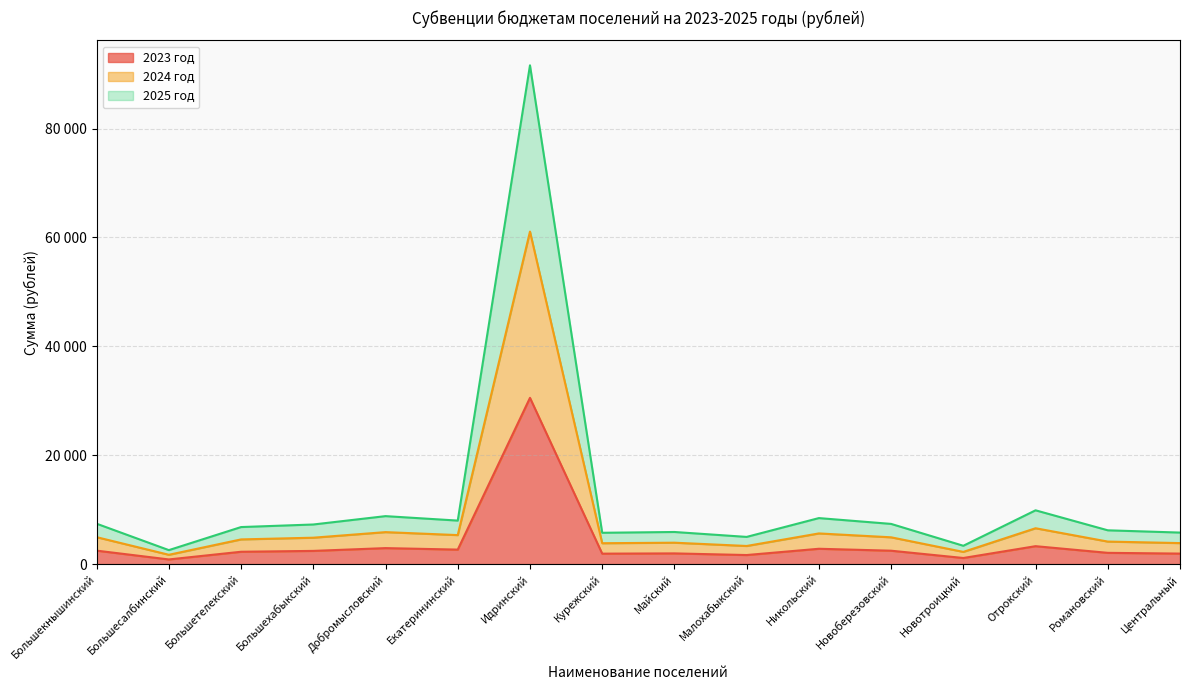

Reading left to right, list all the values displayed in this chart.

2023 год: Большекнышинский=2473	Большесалбинский=856	Большетелекский=2268	Большехабыкский=2425	Добромысловский=2937	Екатерининский=2664	Идринский=30536	Курежский=1918	Майский=1966	Малохабыкский=1665	Никольский=2817	Новоберезовский=2461	Новотроицкий=1122	Отрокский=3293	Романовский=2069	Центральный=1930
2024 год: Большекнышинский=4946	Большесалбинский=1712	Большетелекский=4536	Большехабыкский=4850	Добромысловский=5874	Екатерининский=5328	Идринский=61072	Курежский=3836	Майский=3932	Малохабыкский=3330	Никольский=5634	Новоберезовский=4922	Новотроицкий=2244	Отрокский=6586	Романовский=4138	Центральный=3860
2025 год: Большекнышинский=7419	Большесалбинский=2568	Большетелекский=6804	Большехабыкский=7275	Добромысловский=8811	Екатерининский=7992	Идринский=91608	Курежский=5754	Майский=5898	Малохабыкский=4995	Никольский=8451	Новоберезовский=7383	Новотроицкий=3366	Отрокский=9879	Романовский=6207	Центральный=5790